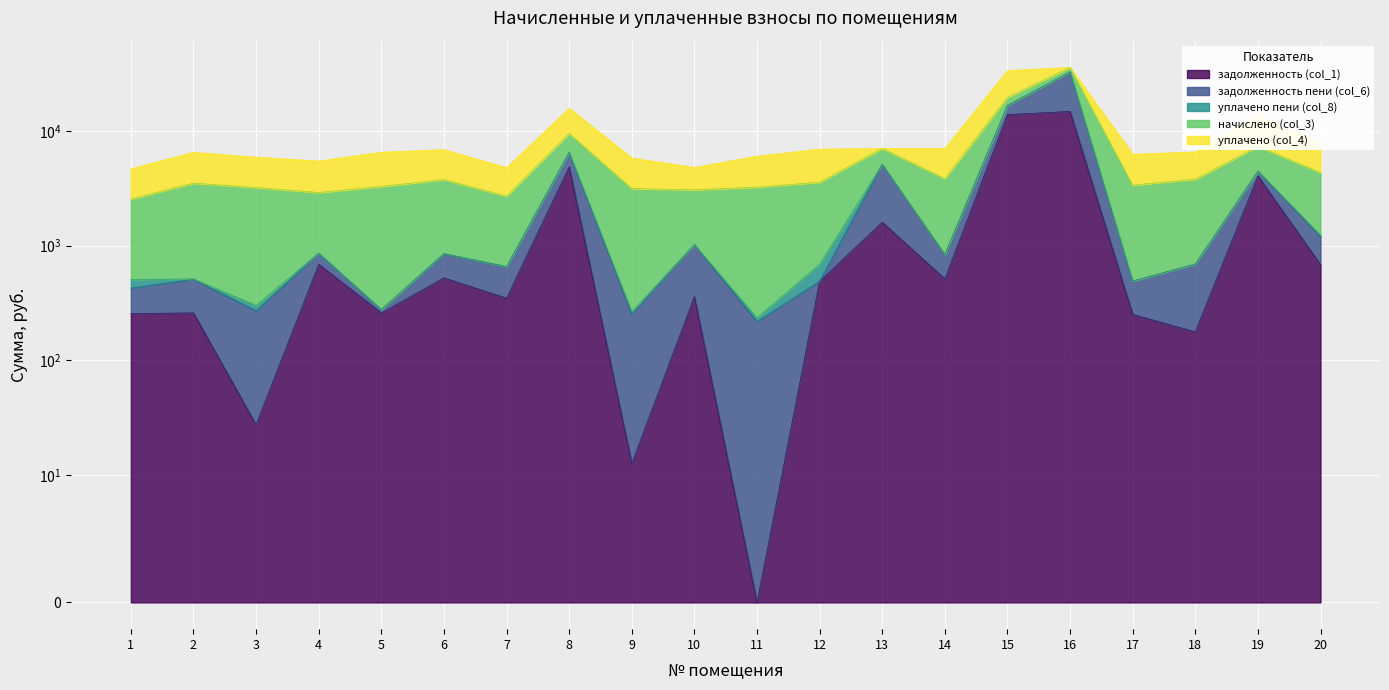

What is the value of the уплачено (col_4) point at the 19th from the left?

6499.1